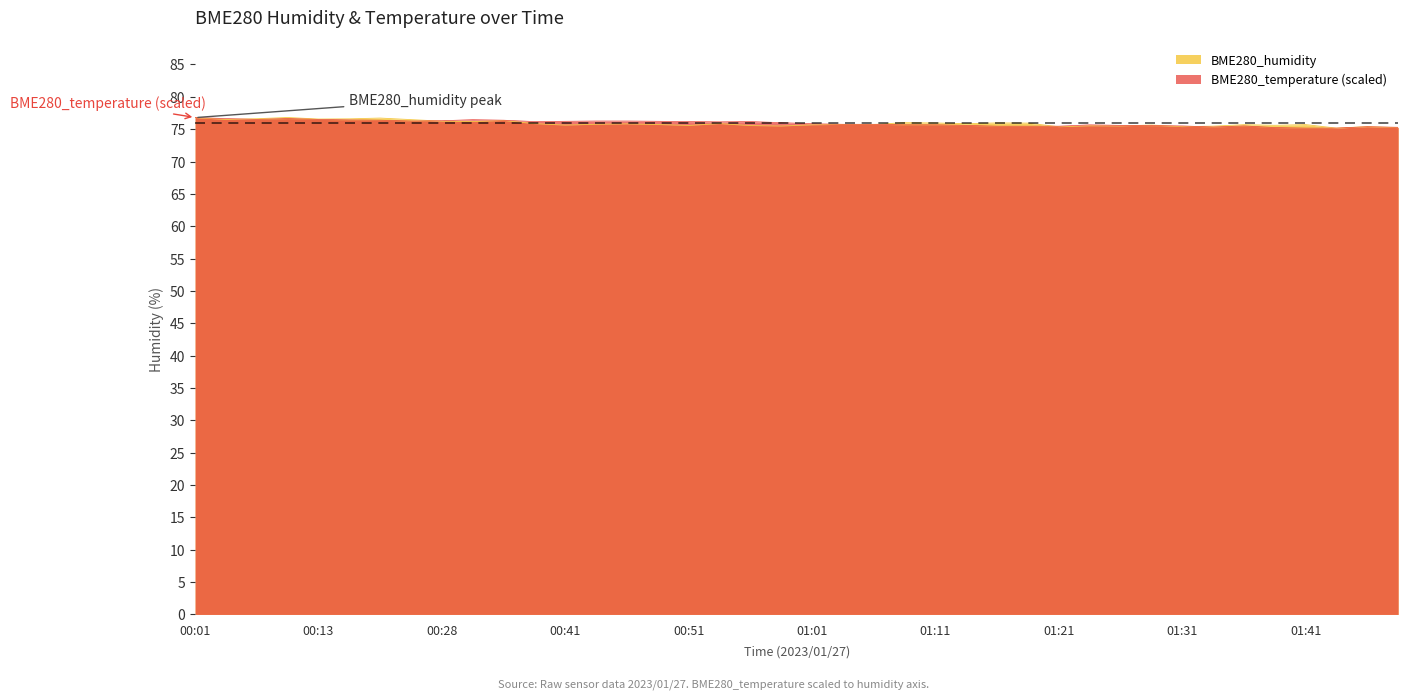

What is the difference between the highest and lowest values at 00:08?

0.2